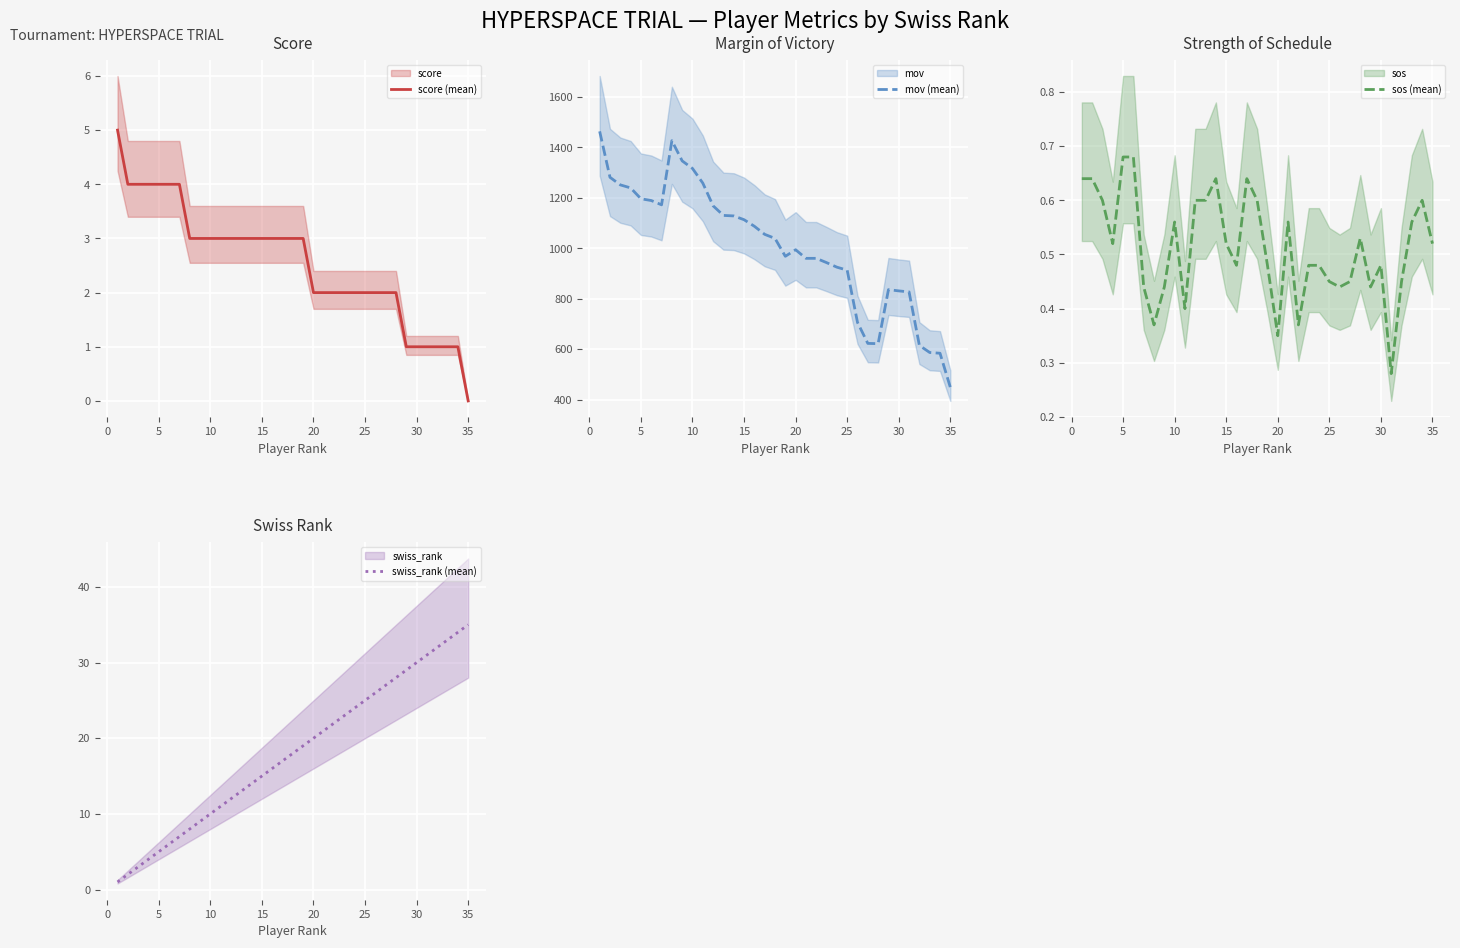

True or false: mov (mean) has a value of 1401 at 30.

False